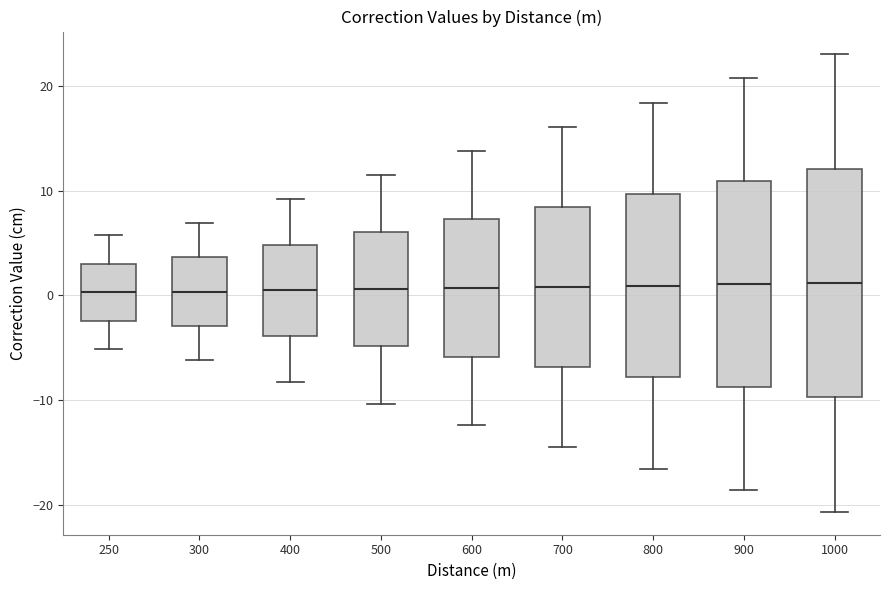

Which box is the tallest, from its lower edge to its upper edge?

1000